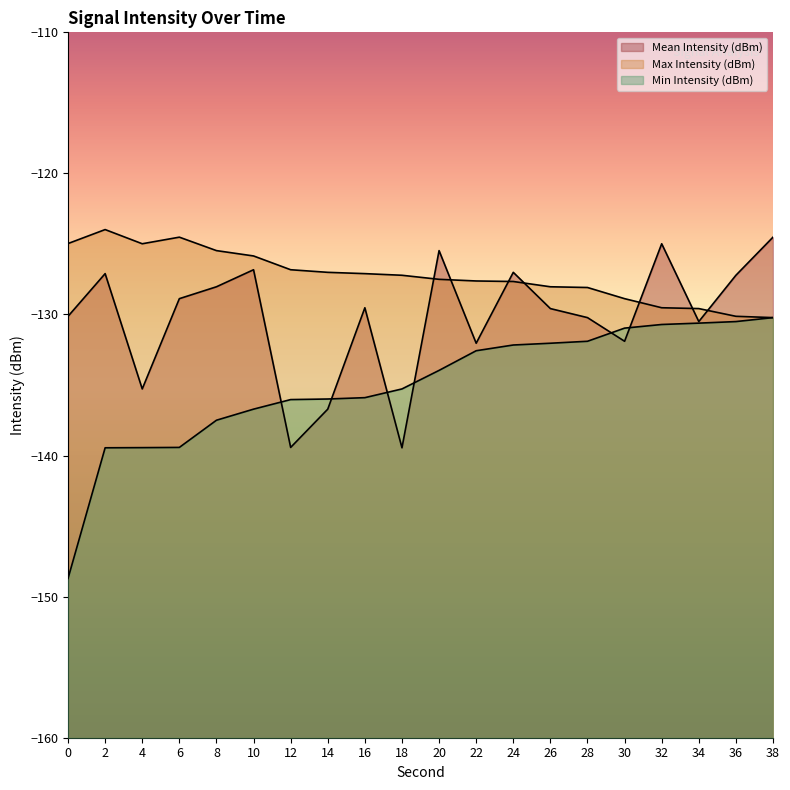

Does the chart display data point markers on the line(s)?

No